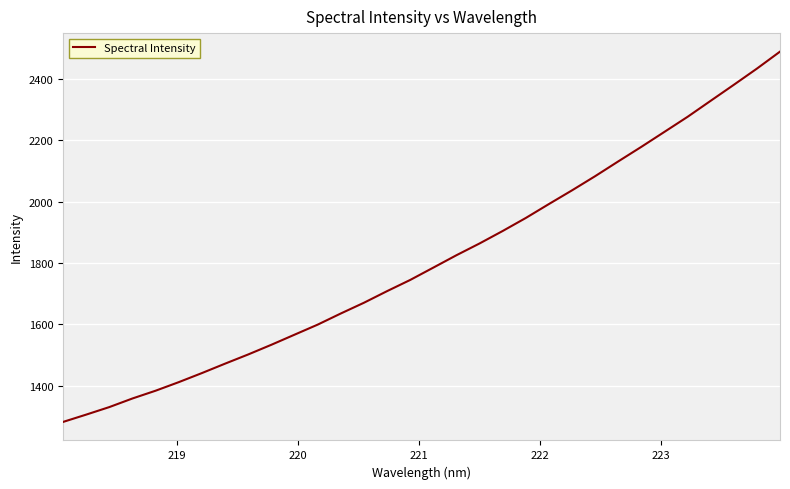

What is the difference between the maximum and minimum values?

1206.4